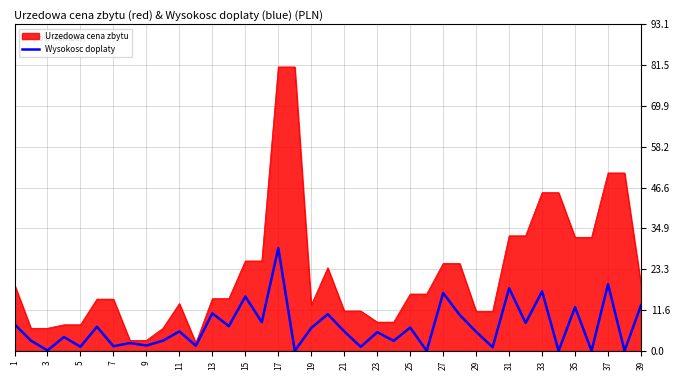

List the series in order of their peak value, lowest first.

Wysokosc doplaty, Urzedowa cena zbytu